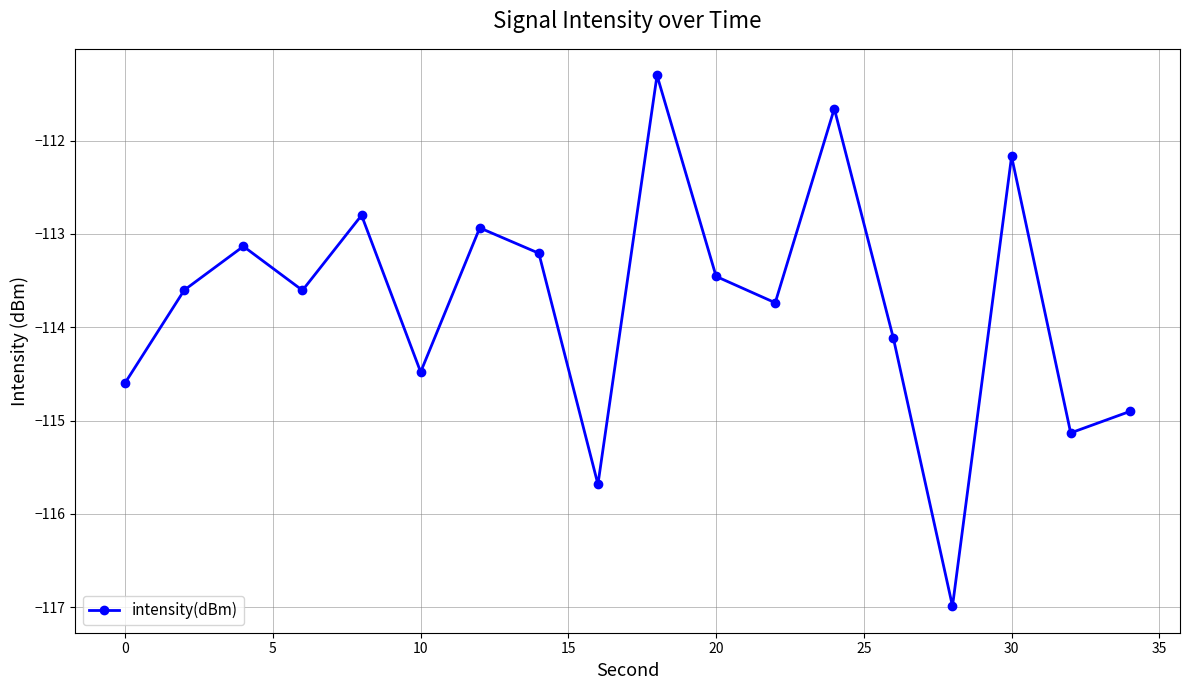

What is the maximum value shown in the chart?

-111.3